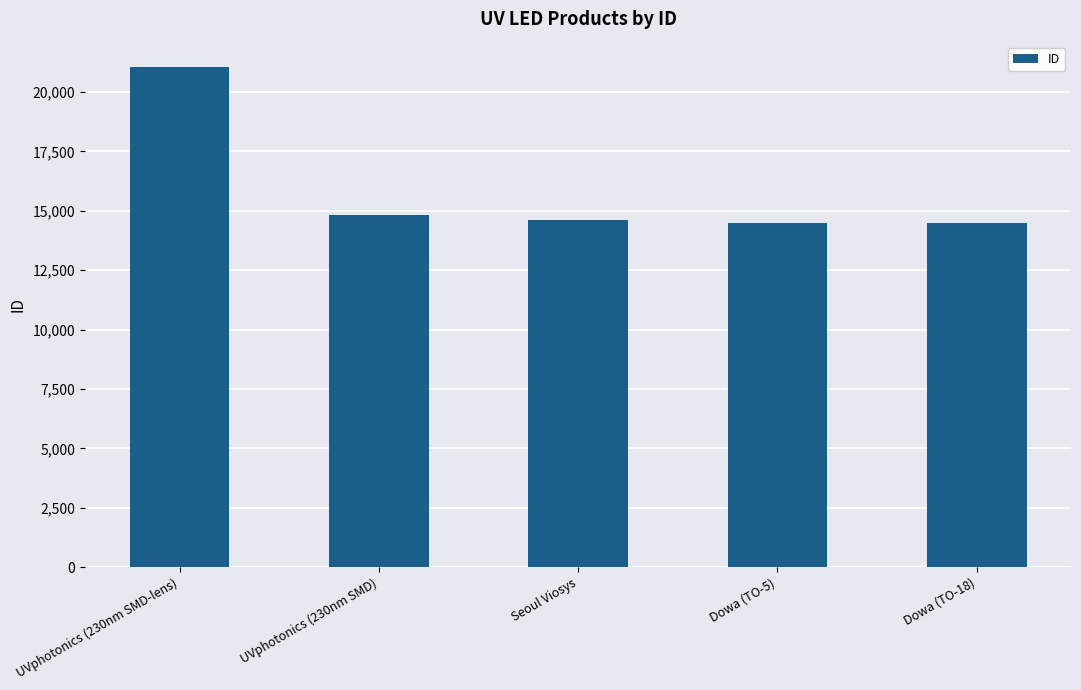

How many bars are there in total?

5